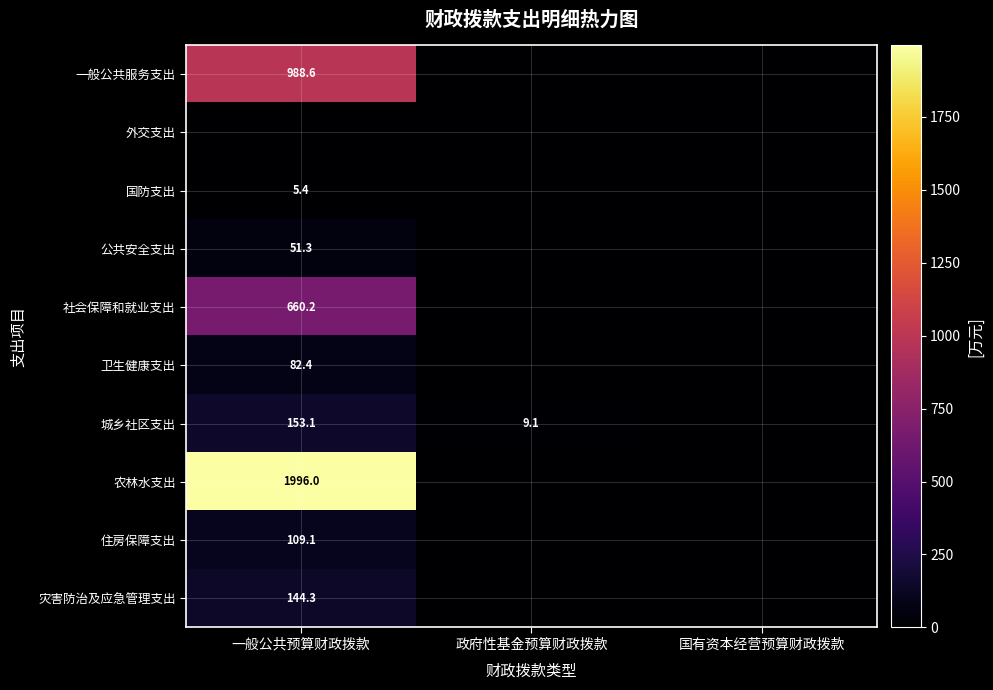

At which category is the sum across all series the highest?

一般公共预算财政拨款